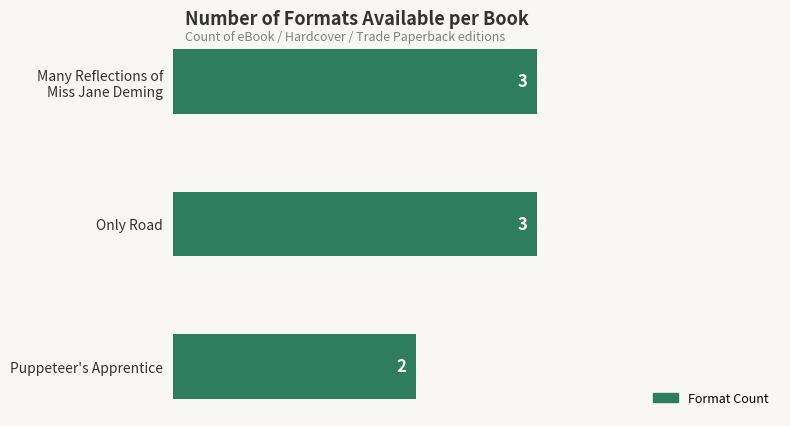

What is the value of the 3rd bar from the top?

2